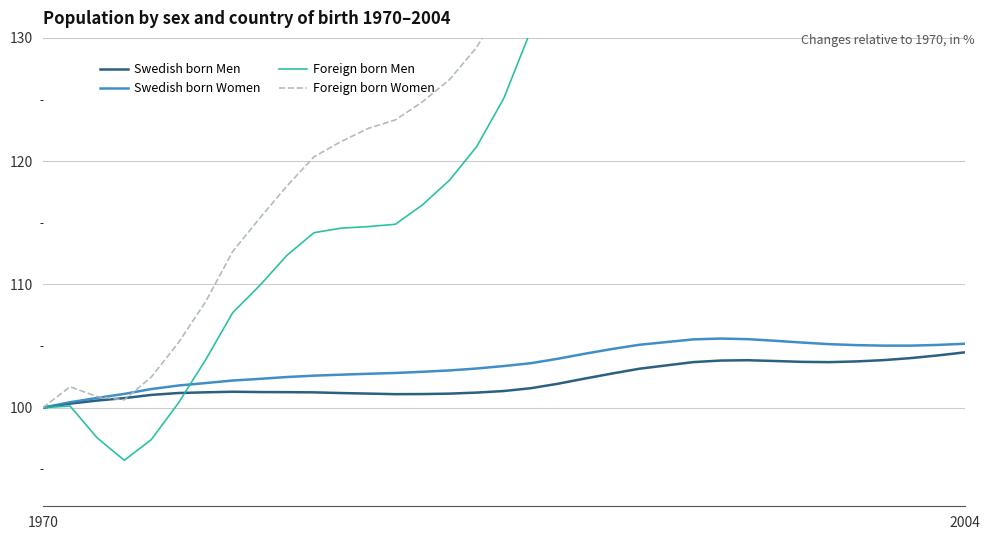

Is it true that Swedish born Women equals 54.2 at 1970?

False